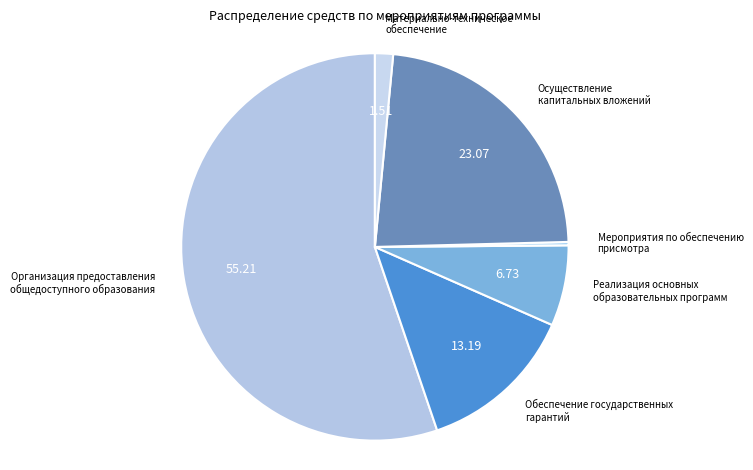

Does any single category account for the majority?

Yes